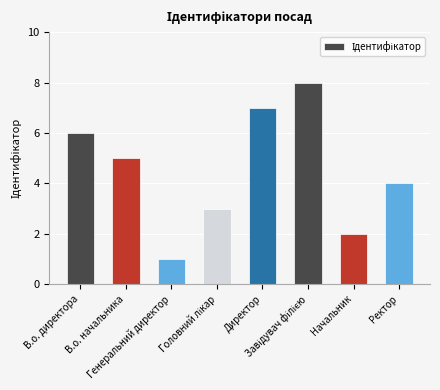

What is the label of the 6th bar from the right?

Генеральний директор